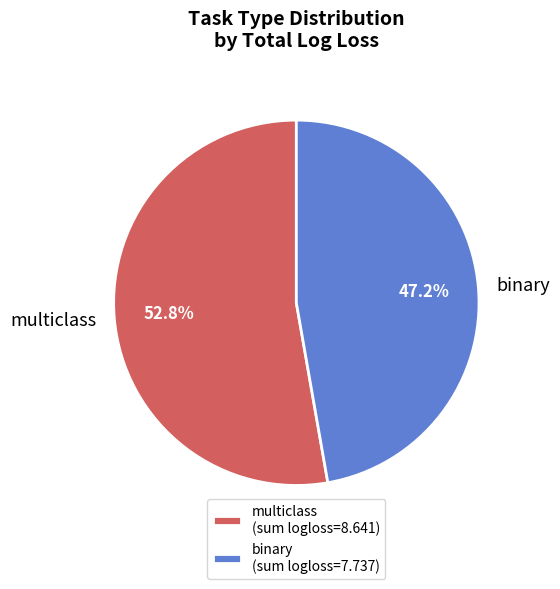

What is the ratio of the value at binary to the value at multiclass?

0.9